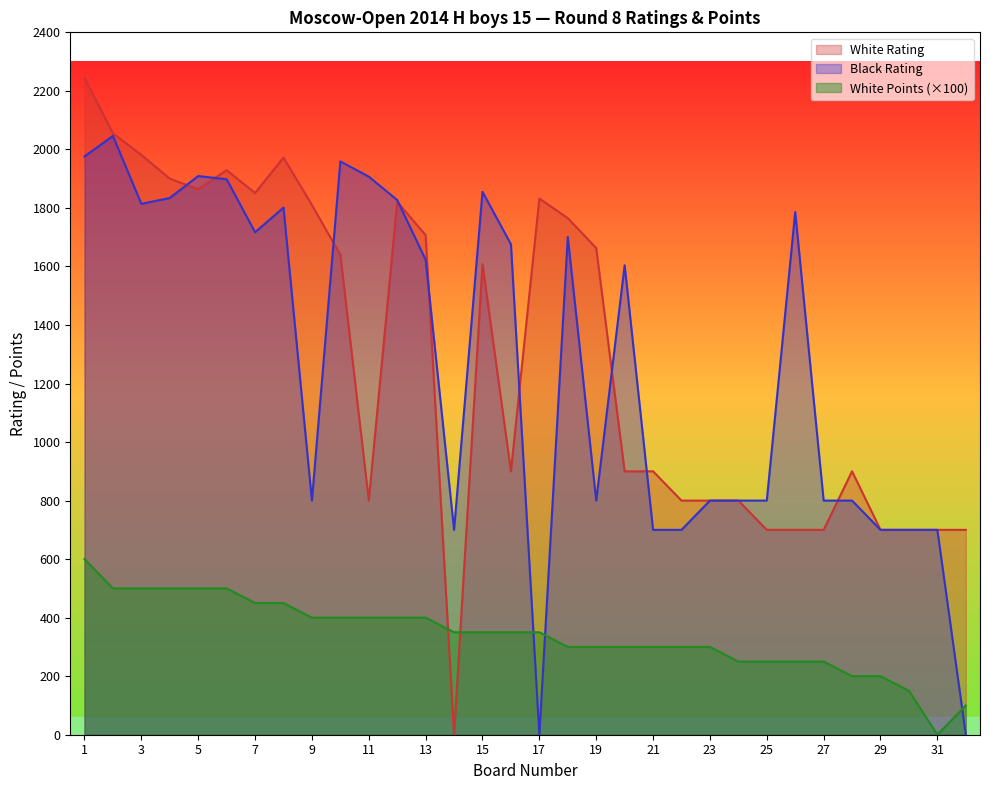

Reading left to right, extract all data points from this chart.

White Rating: 1=2244	2=2055	3=1981	4=1900	5=1864	6=1929	7=1851	8=1972	9=1810	10=1640	11=800	12=1821	13=1707	14=0	15=1608	16=900	17=1832	18=1765	19=1663	20=900	21=900	22=800	23=800	24=800	25=700	26=700	27=700	28=900	29=700	30=700	31=700	32=700
Black Rating: 1=1976	2=2046	3=1814	4=1834	5=1909	6=1898	7=1717	8=1801	9=800	10=1959	11=1907	12=1827	13=1623	14=700	15=1855	16=1676	17=0	18=1701	19=800	20=1604	21=700	22=700	23=800	24=800	25=800	26=1786	27=800	28=800	29=700	30=700	31=700	32=0
White Points: 1=600	2=500	3=500	4=500	5=500	6=500	7=450	8=450	9=400	10=400	11=400	12=400	13=400	14=350	15=350	16=350	17=350	18=300	19=300	20=300	21=300	22=300	23=300	24=250	25=250	26=250	27=250	28=200	29=200	30=150	31=0	32=100